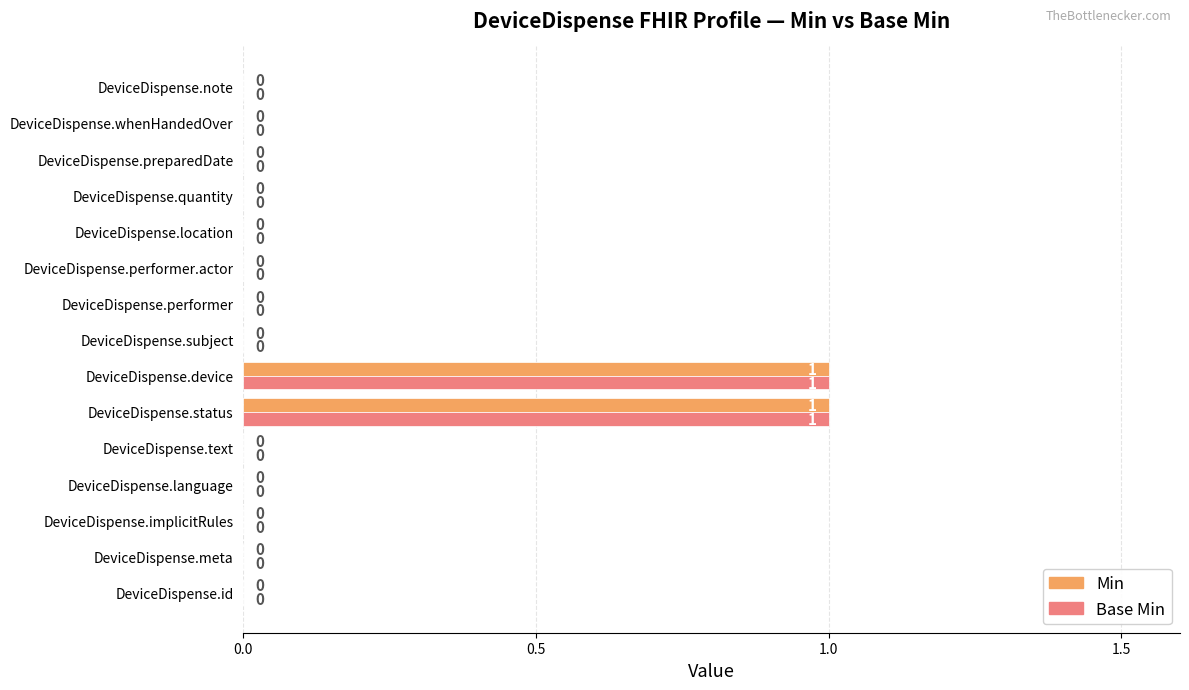

The value of Min at DeviceDispense.meta is 0. True or false?

True